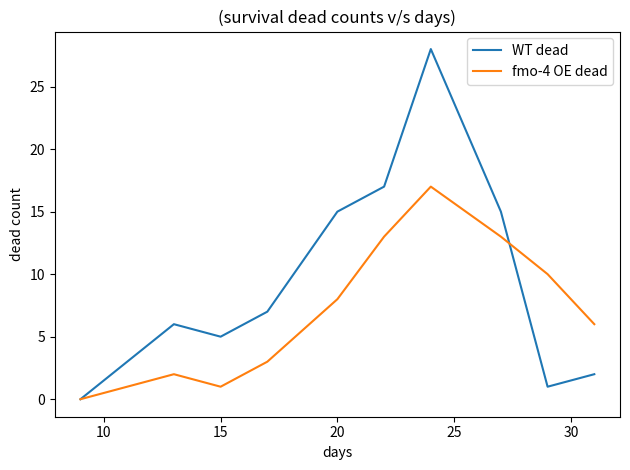

Which series has the widest spread of values?

WT dead